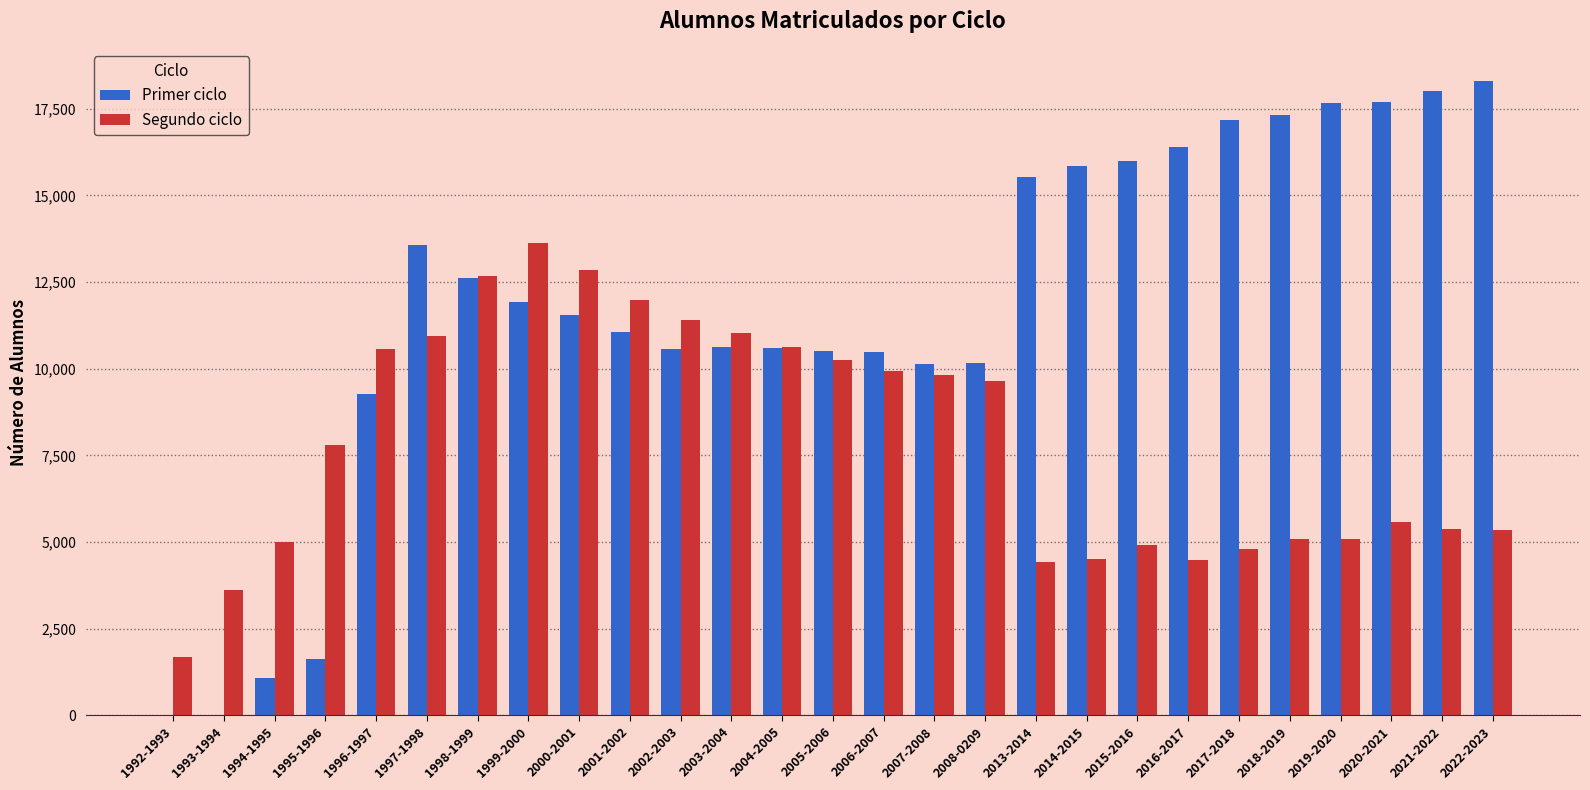

What is the total value across all series at 2018-2019?

22402